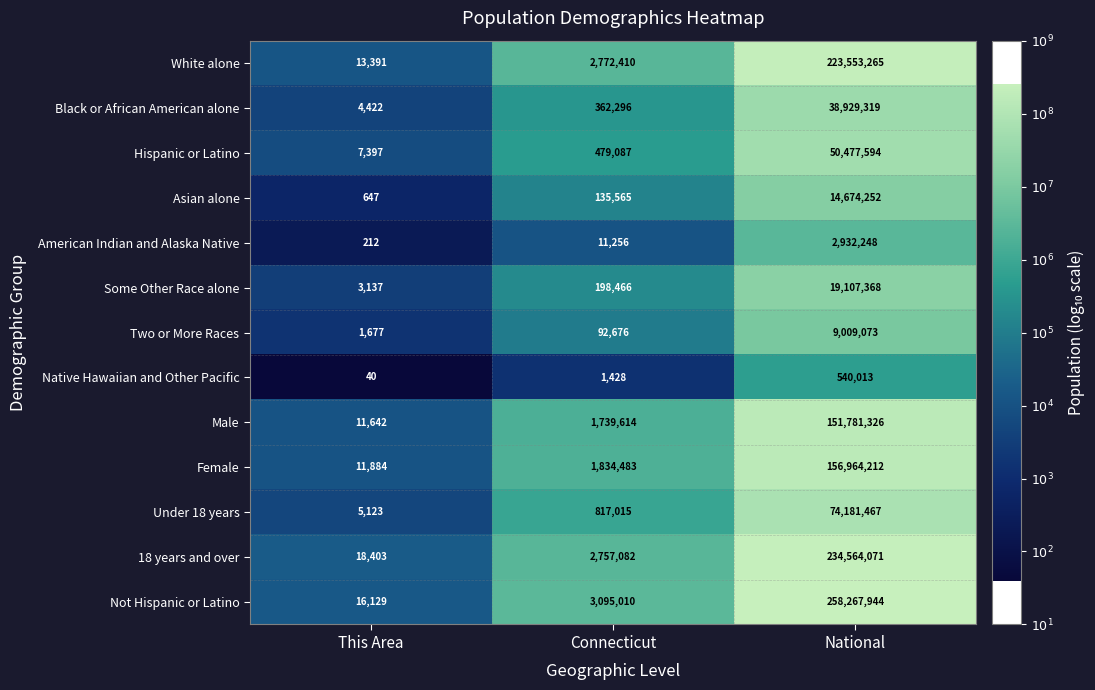

Is it true that Two or More Races equals 1677 at This Area?

True